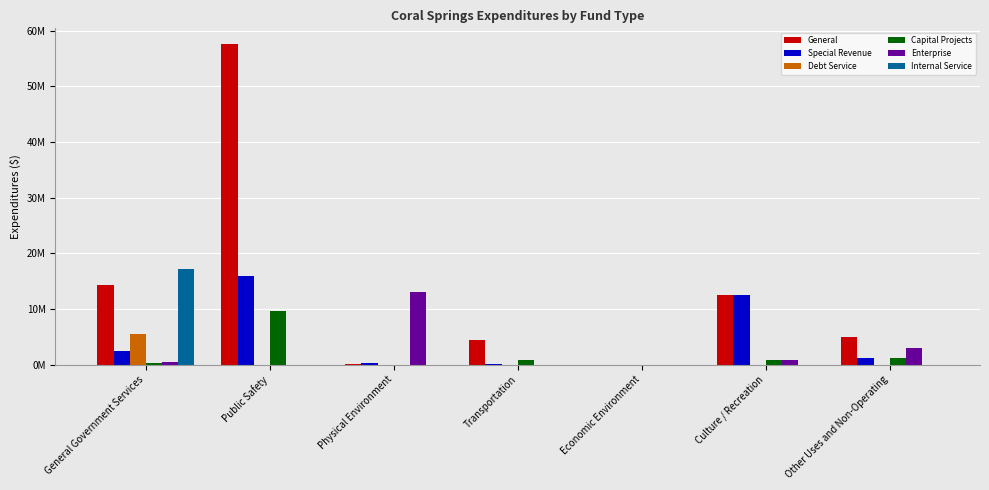

At which category is the sum across all series the highest?

Public Safety